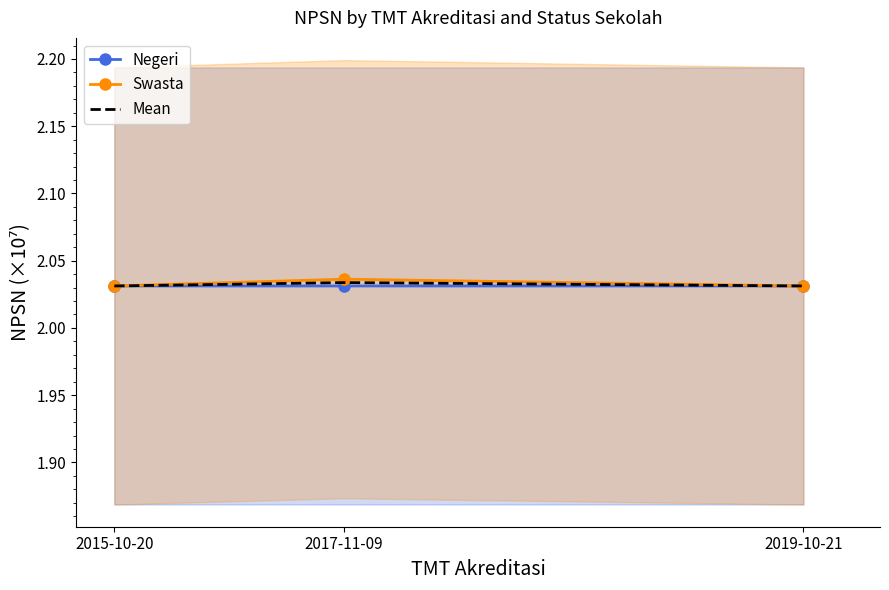

Reading left to right, transcribe all the data shown in this chart.

Negeri: 2015-10-20=2.0	2017-11-09=2.0	2019-10-21=2.0
Swasta: 2015-10-20=2.0	2017-11-09=2.0	2019-10-21=2.0
Mean: 2015-10-20=2.0	2017-11-09=2.0	2019-10-21=2.0